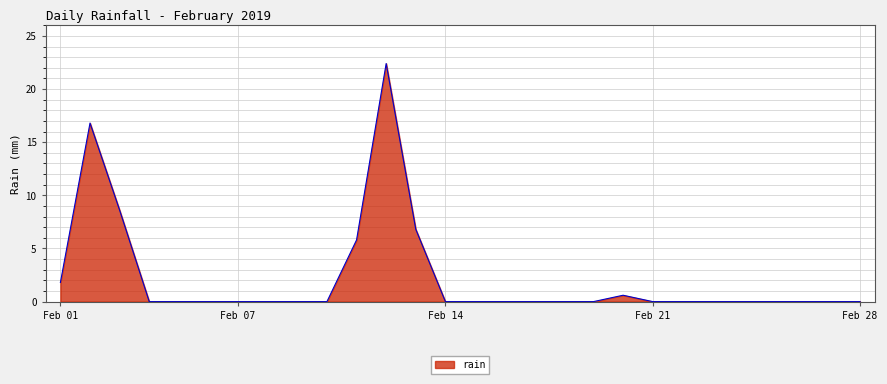

What is the difference between the maximum and minimum values?

22.4